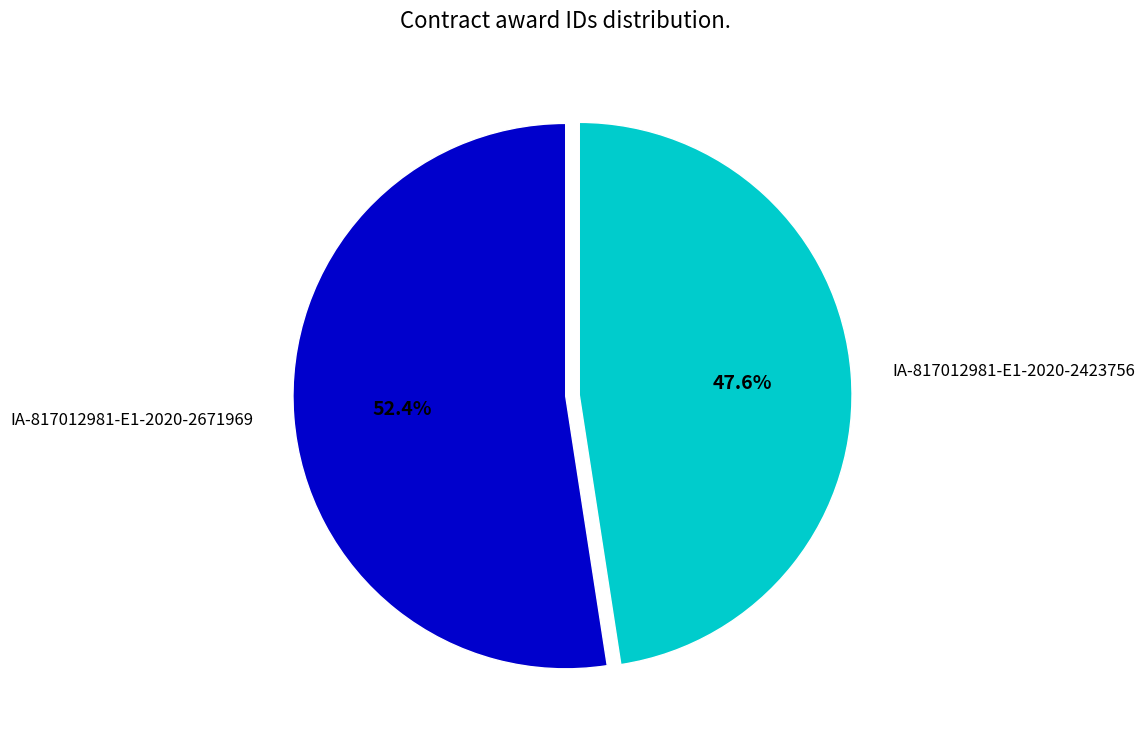

To the nearest percent, what is the combined percentage of IA-817012981-E1-2020-2671969 and IA-817012981-E1-2020-2423756?

100%